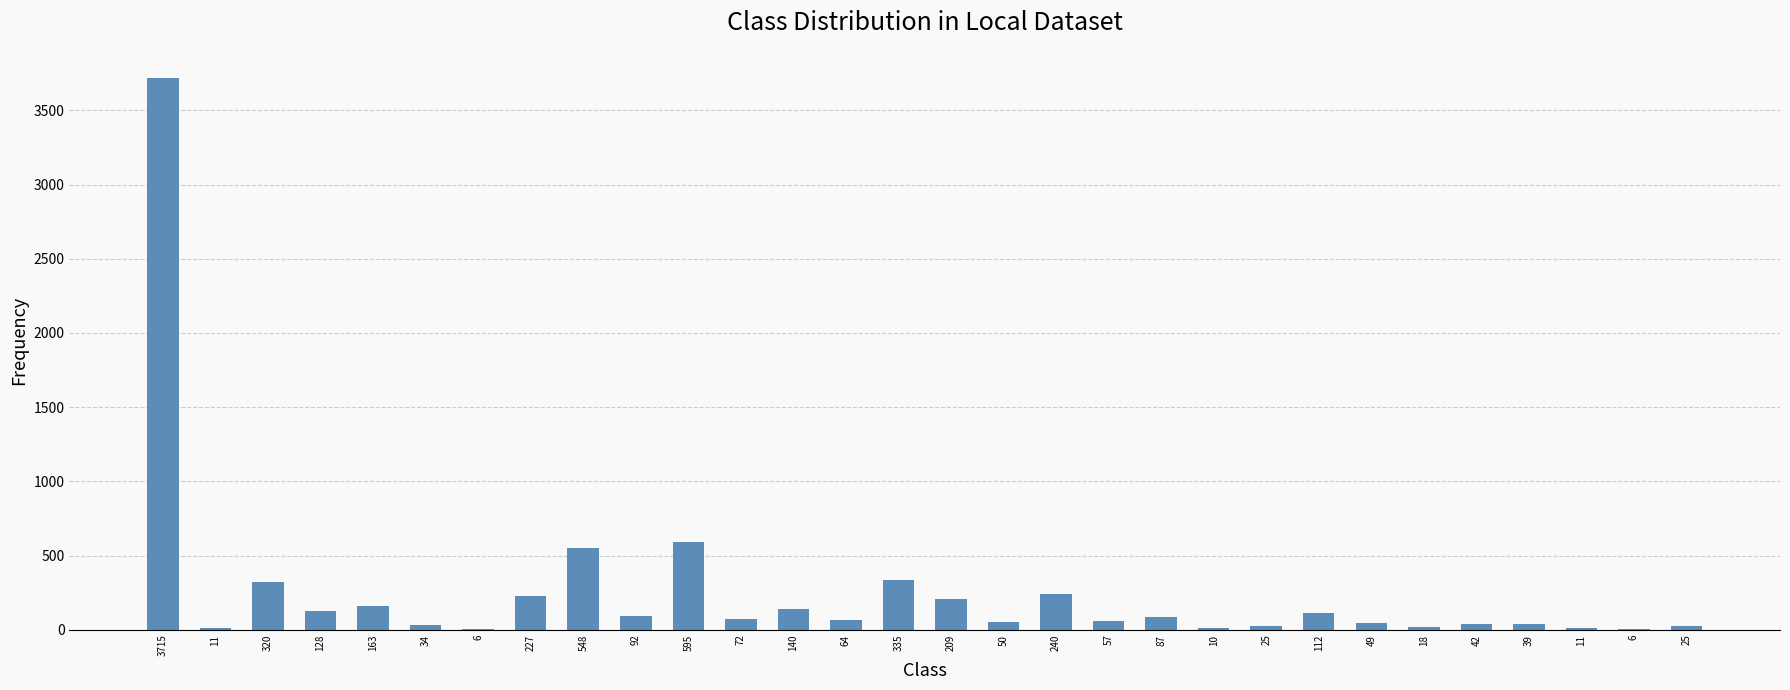

Reading right to left, what are all the values shown in this chart?

25=25	6=6	11=11	39=39	42=42	18=18	49=49	112=112	25=25	10=10	87=87	57=57	240=240	50=50	209=209	335=335	64=64	140=140	72=72	595=595	92=92	548=548	227=227	6=6	34=34	163=163	128=128	320=320	11=11	3715=3715